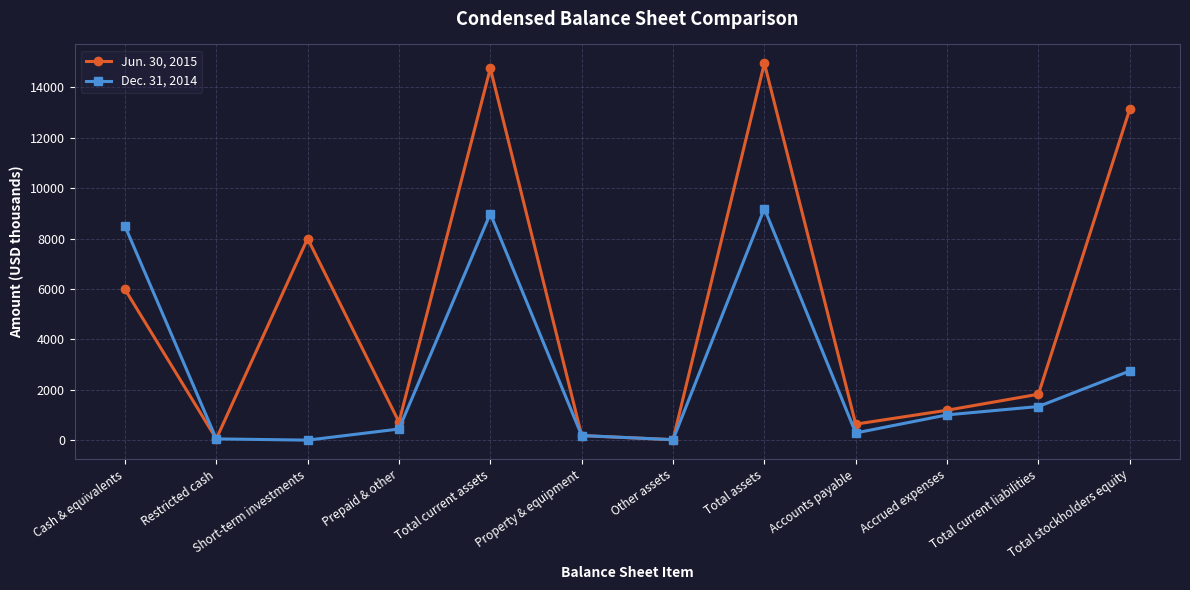

Does the chart display data point markers on the line(s)?

Yes